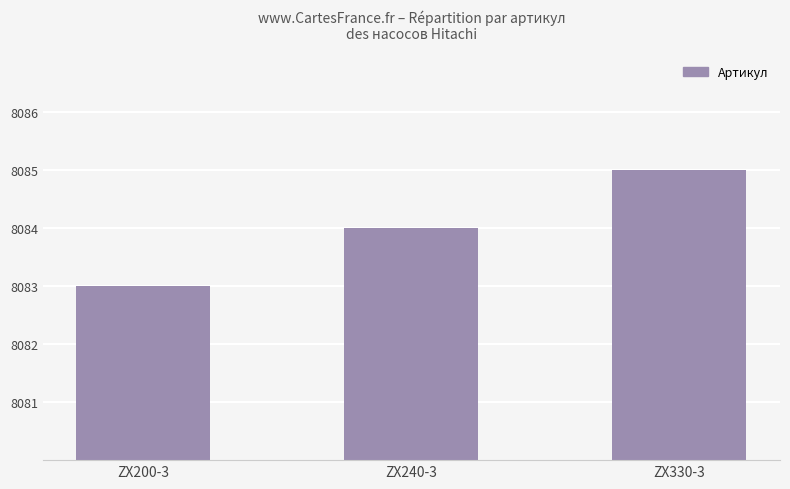

Read the value at ZX200-3.

8083